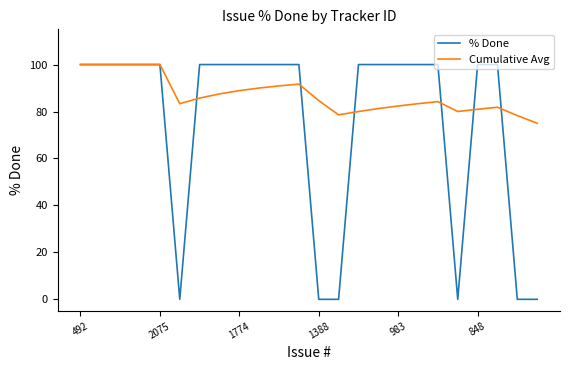

Which series has the widest spread of values?

% Done